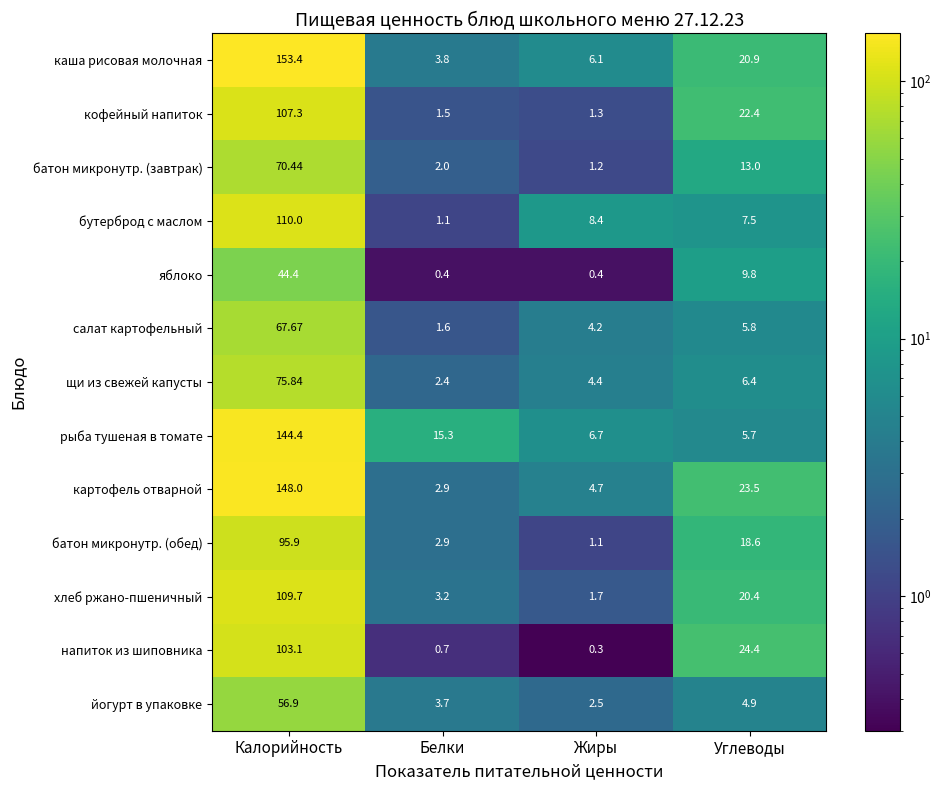

Which series has the largest range (max minus min)?

каша рисовая молочная